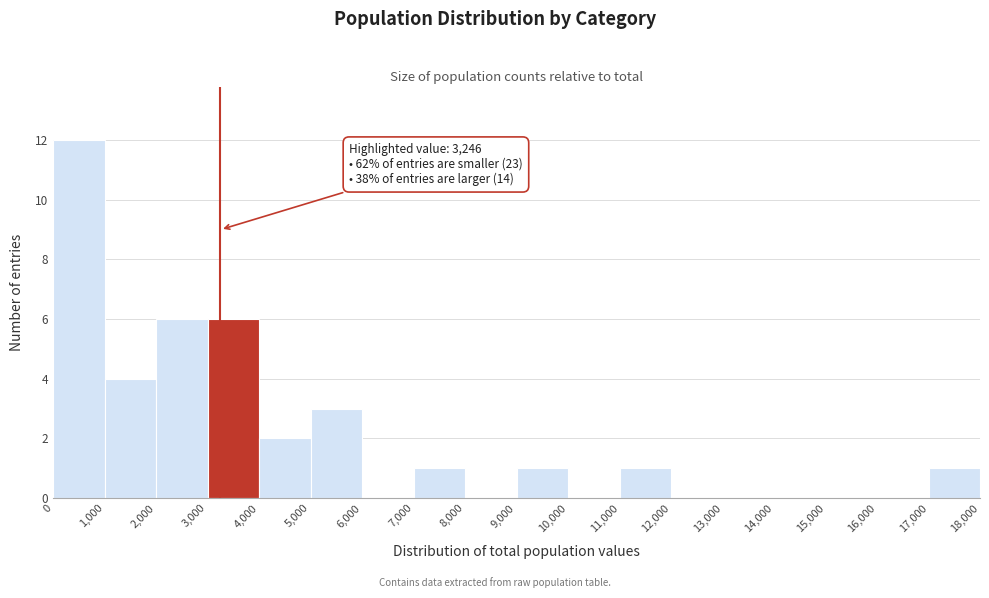

Which range on the x-axis has the tallest bar?

0 to 1,000